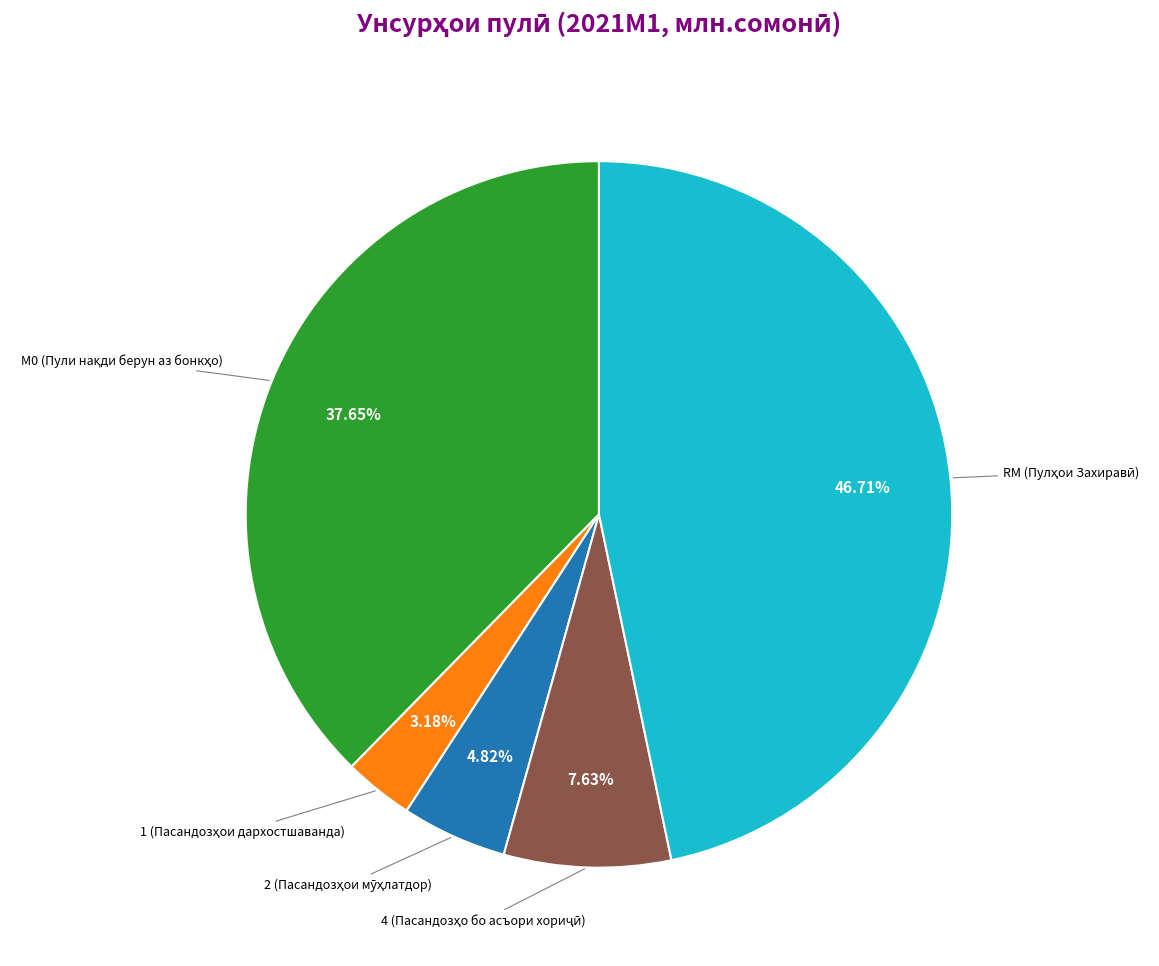

Does any single category account for the majority?

No